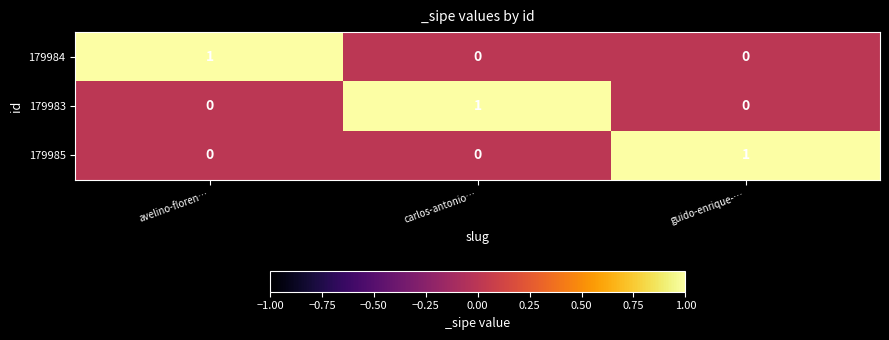

The 179985 series shows 0 at avelino-floren…. True or false?

True